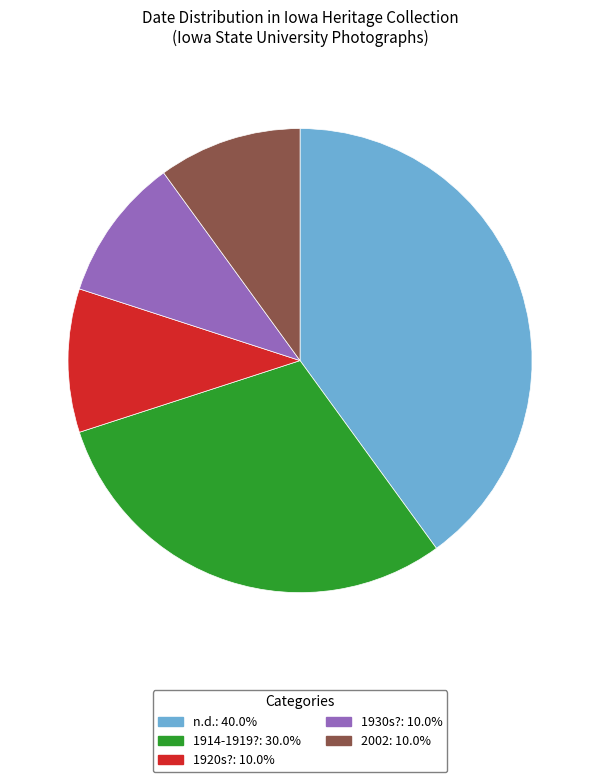

Is there a majority slice in this chart?

No